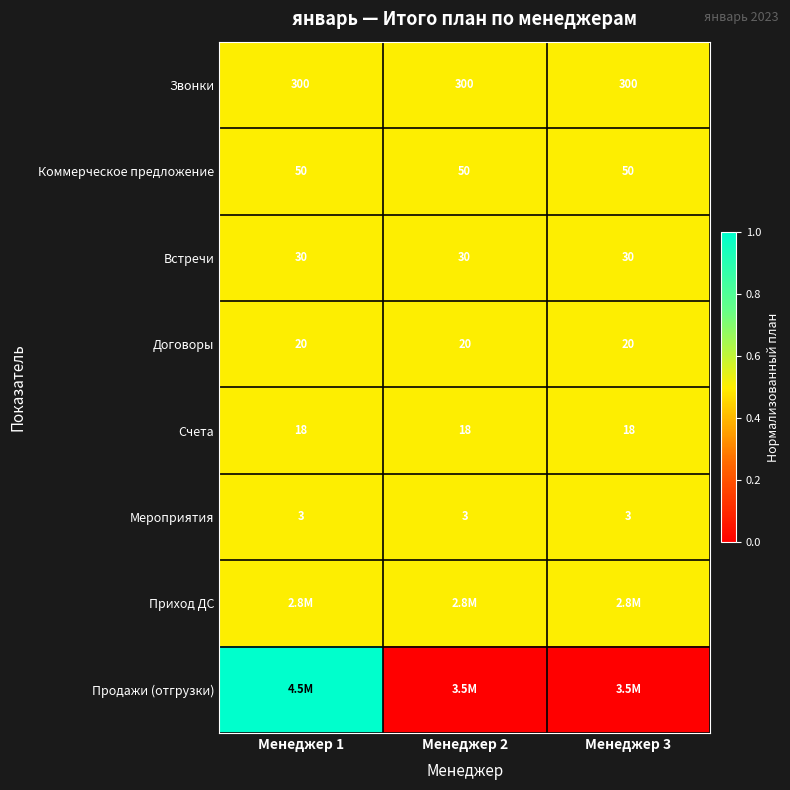

What is the spread (max minus min) of values at Менеджер 1?

0.5